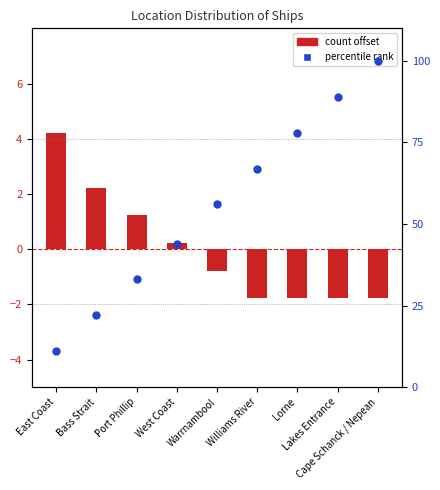

Is the value of count offset at Cape Schanck / Nepean greater than the value of percentile rank at East Coast?

No